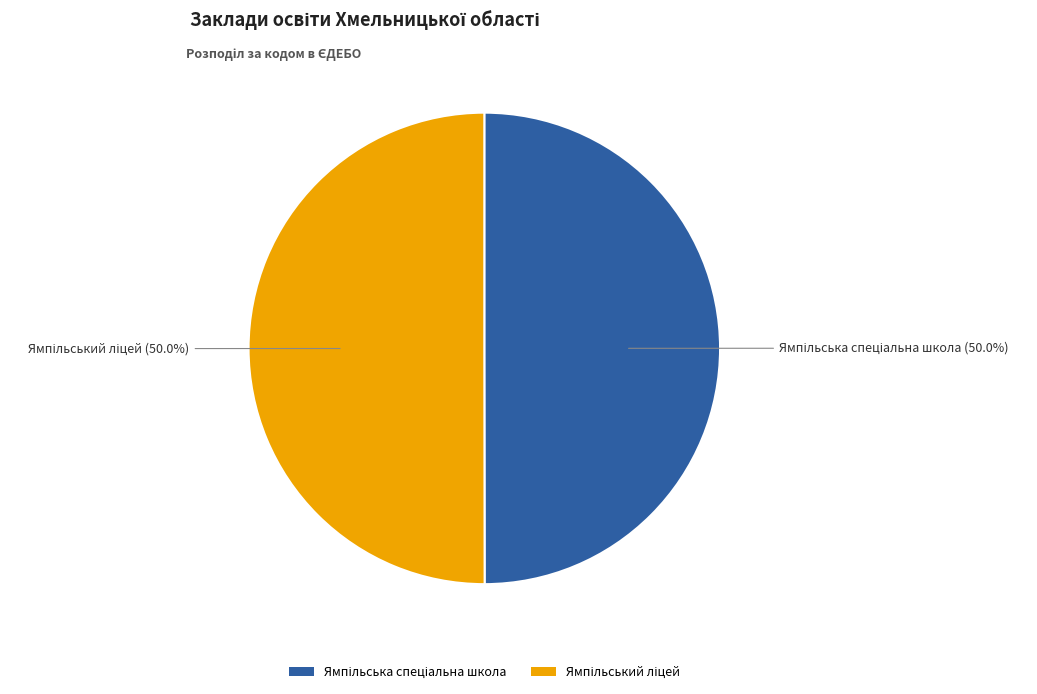

What percentage is the Ямпільський ліцей slice, to the nearest percent?

50%